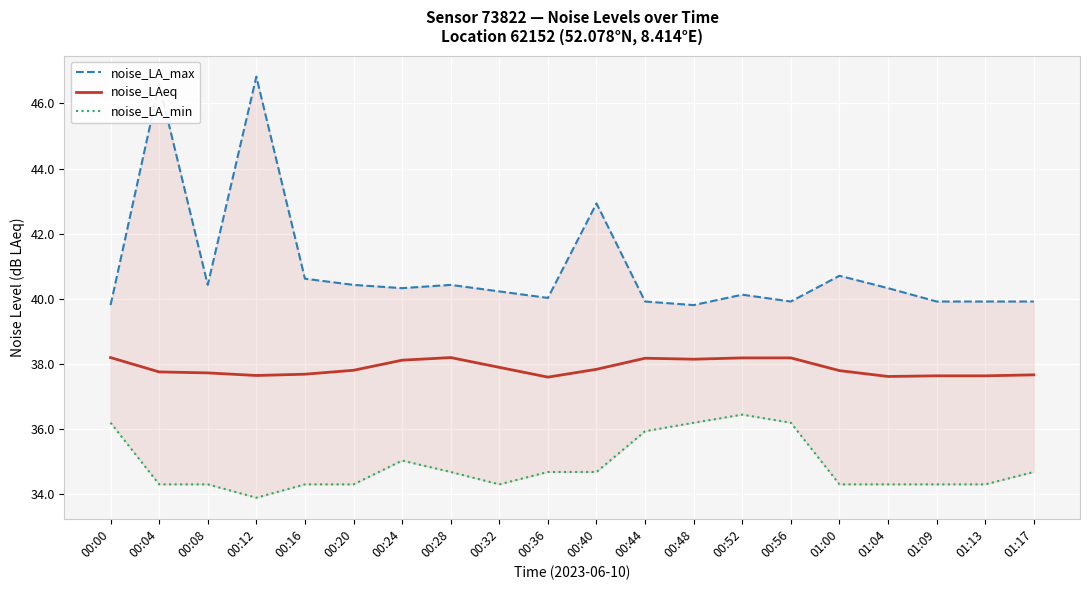

The noise_LA_max series shows 46.8 at 00:12. True or false?

True